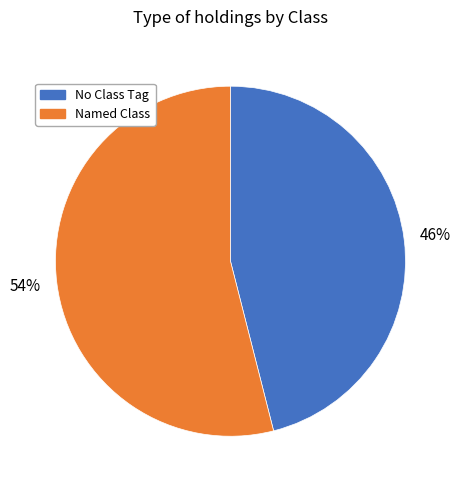

To the nearest percent, what is the difference between the largest and smallest slice percentages?

8%